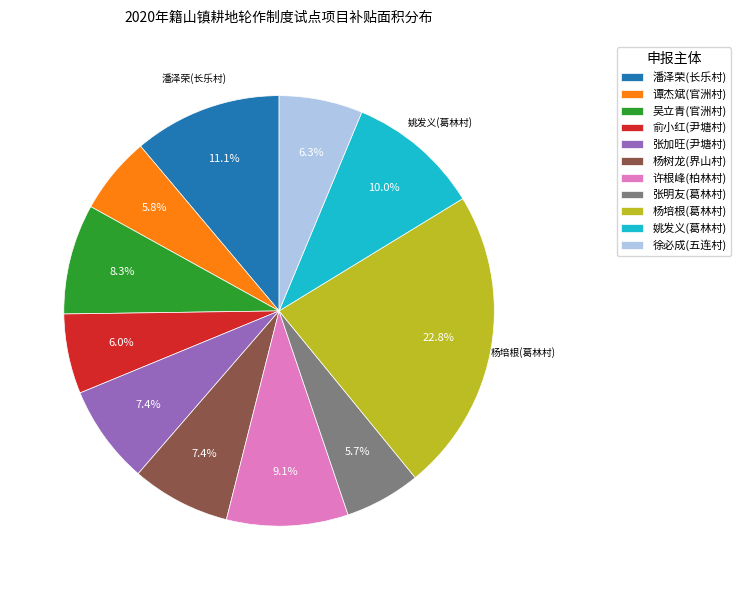

To the nearest percent, what portion does 吴立青(官洲村) represent?

8%